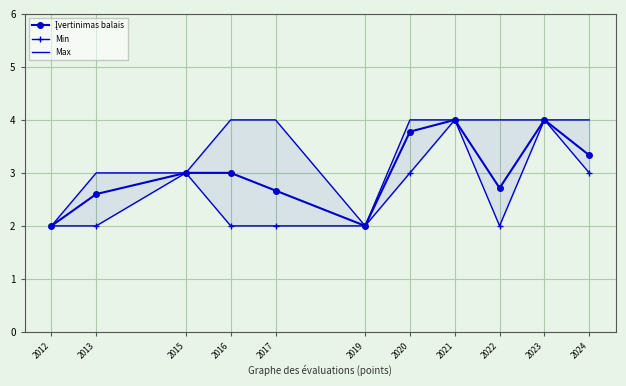

How many data points in Įvertinimas balais are above 3?

4